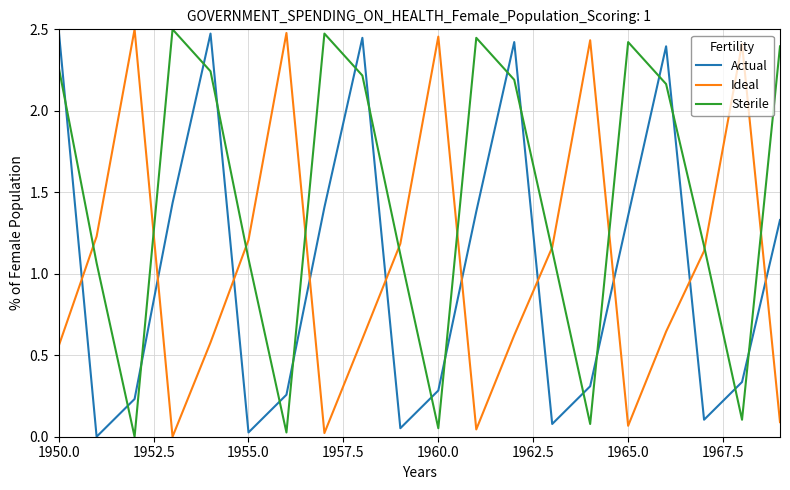

Which series ends up on top after the final intersection of Ideal and Actual?

Actual